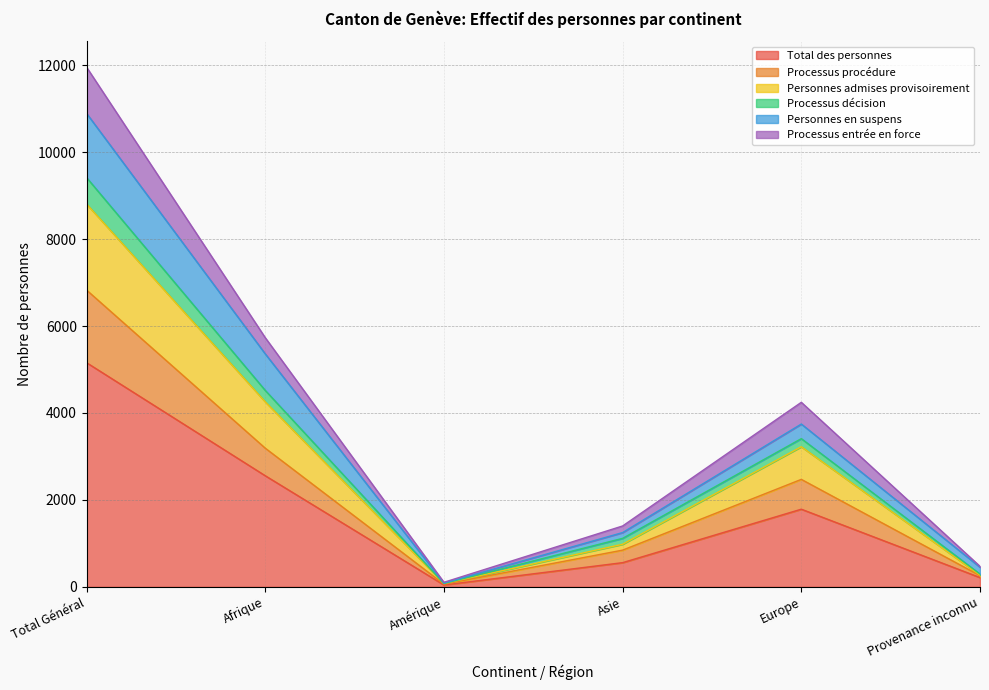

Read the Personnes admises provisoirement value at Amérique, to the nearest 50.

100